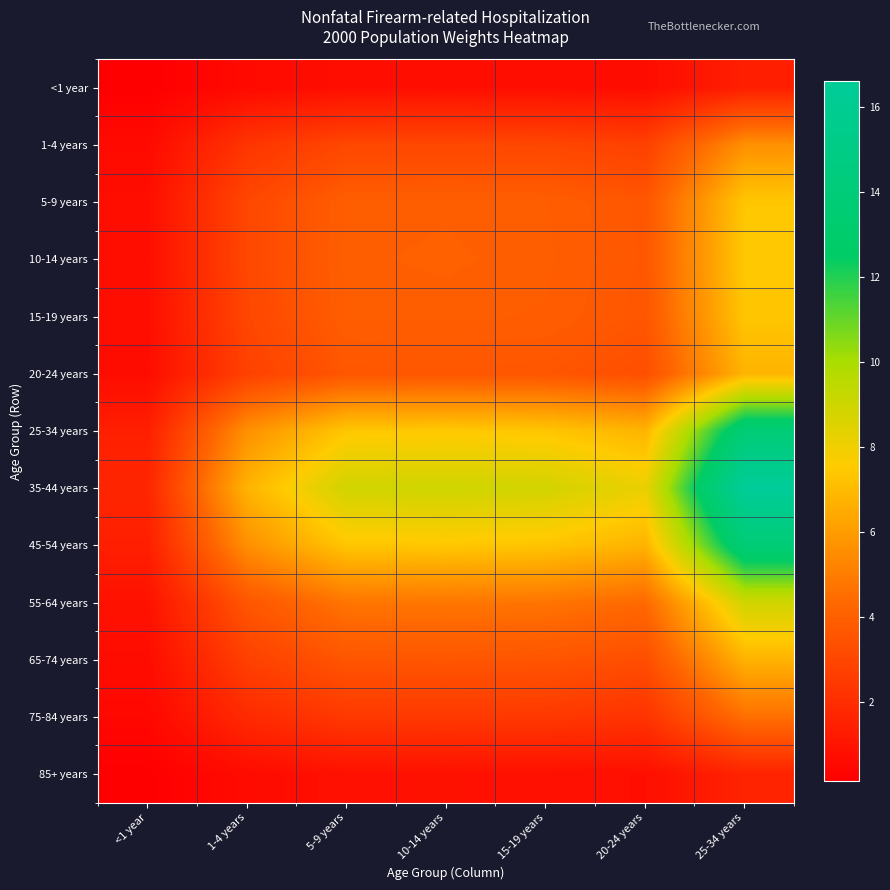

How many series are shown in this chart?

13